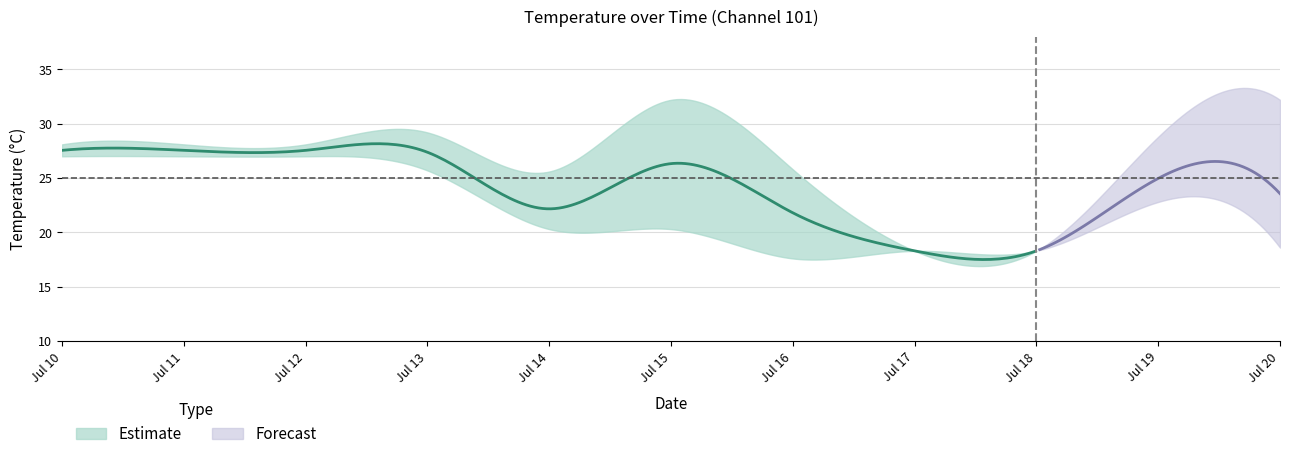

Reading left to right, list all the values displayed in this chart.

ch101_mean: 27.6	27.6	27.6	27.4	22.2	26.3	21.8	18.3	18.3	25.0	23.6
ch101_upper: 28.1	28.1	28.1	29.2	25.6	32.2	25.8	18.3	18.3	28.8	32.2
ch101_lower: 27.0	27.0	27.0	25.7	20.3	20.3	17.6	18.3	18.3	22.8	18.6